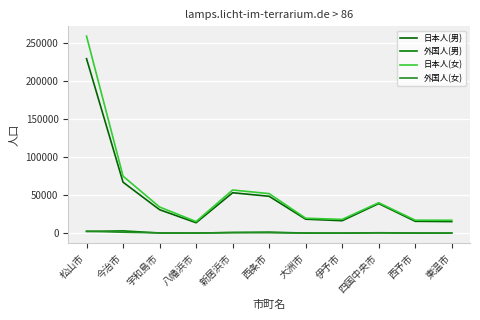

True or false: 日本人(女) and 外国人(男) cross at least once.

False